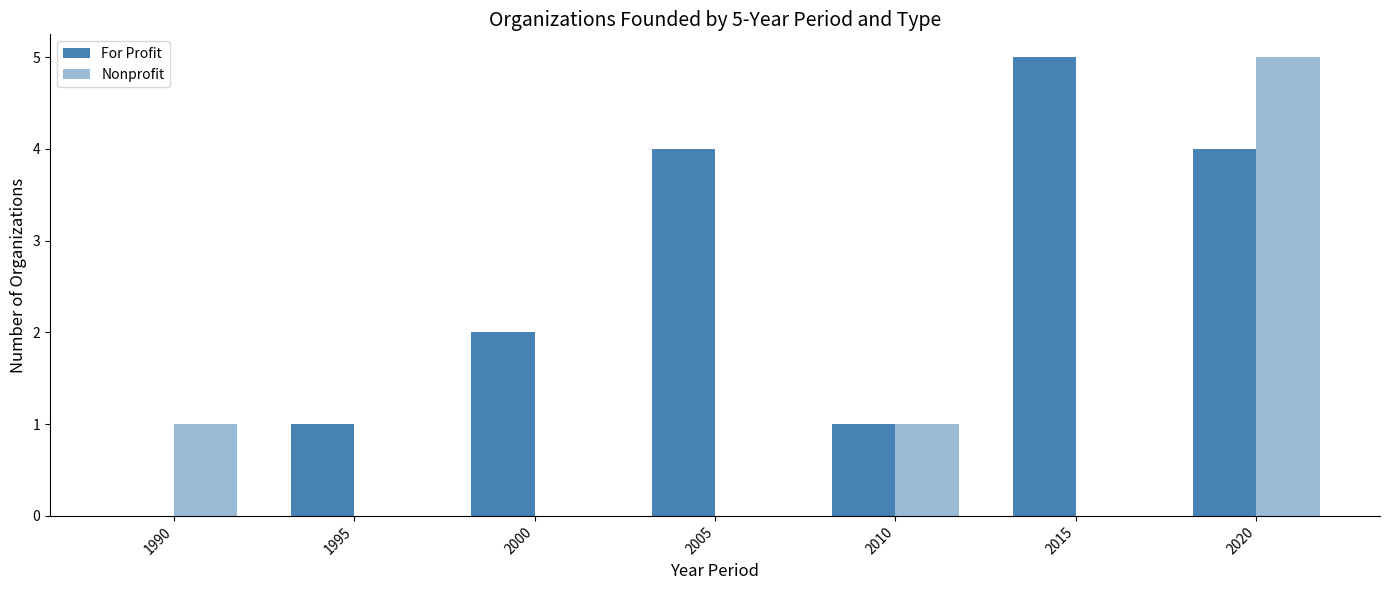

Does the chart contain stacked bars?

No